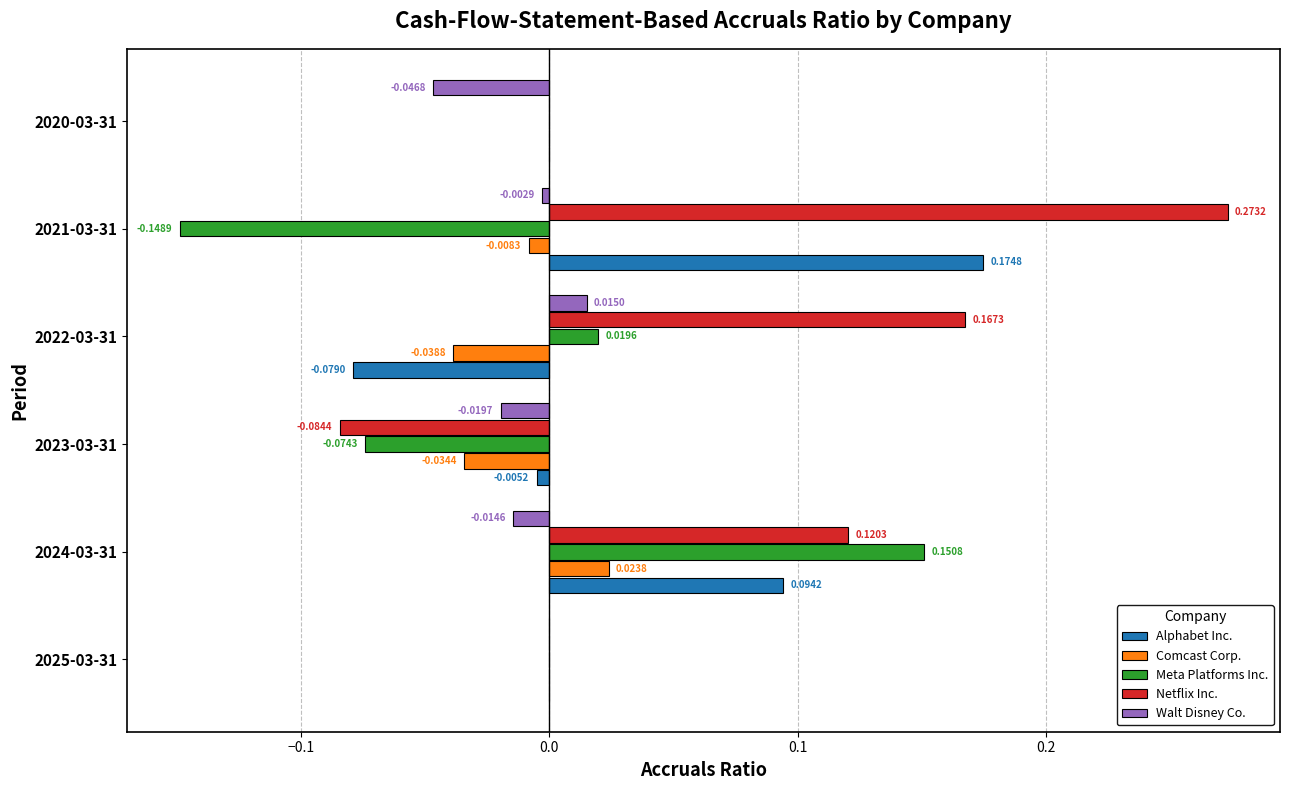

Is the value of Comcast Corp. at 2020-03-31 greater than the value of Walt Disney Co. at 2020-03-31?

Yes